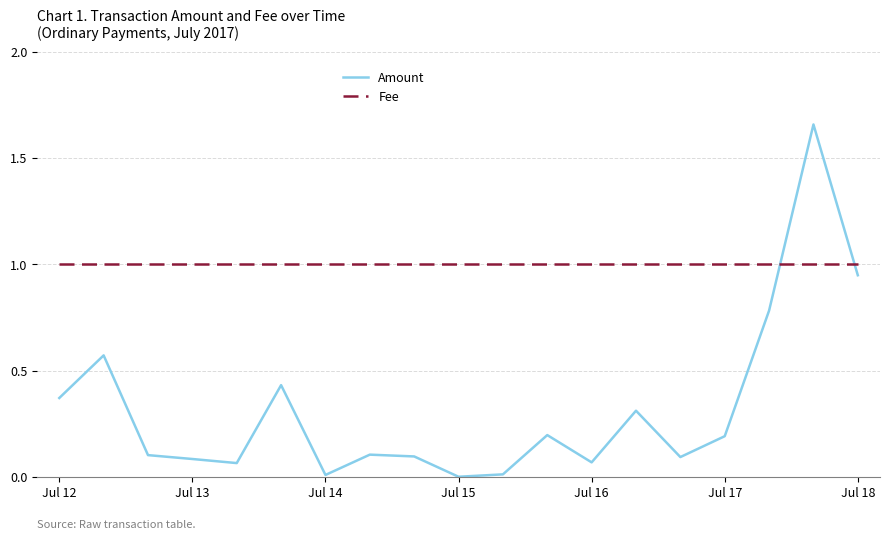

Which series has the widest spread of values?

Amount